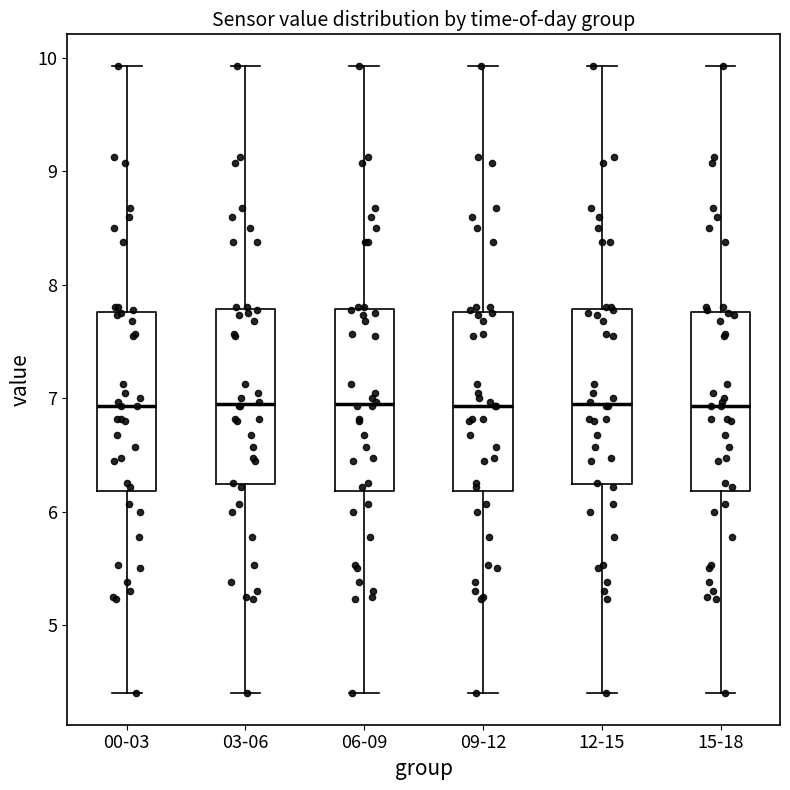

Reading left to right, transcribe this box plot: for each box, give where its median line is, the range the box spans, and where its two whiskers end, as read against the y-axis. The values are not printed on the chart, so give them approximately, as read against the axis.

00-03: median 6.9, box 6.2 to 7.8, whiskers 4.4 to 9.9
03-06: median 7.0, box 6.2 to 7.8, whiskers 4.4 to 9.9
06-09: median 7.0, box 6.2 to 7.8, whiskers 4.4 to 9.9
09-12: median 6.9, box 6.2 to 7.8, whiskers 4.4 to 9.9
12-15: median 7.0, box 6.2 to 7.8, whiskers 4.4 to 9.9
15-18: median 6.9, box 6.2 to 7.8, whiskers 4.4 to 9.9